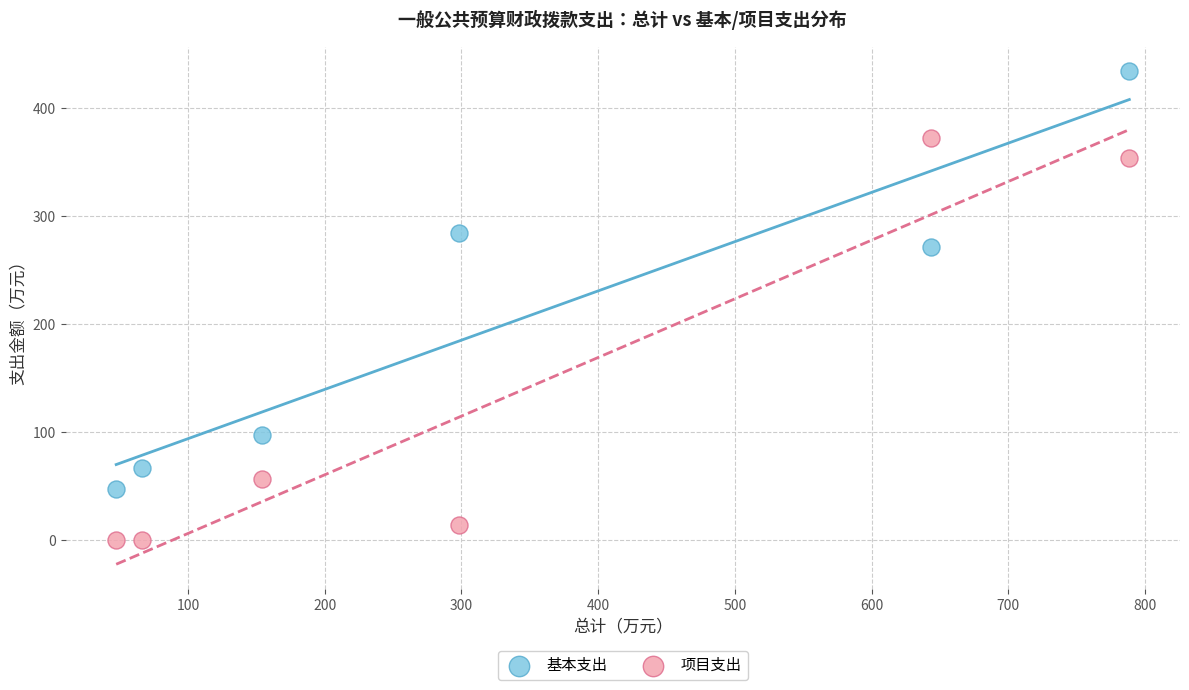

What are all the series names shown in the legend?

基本支出, 项目支出